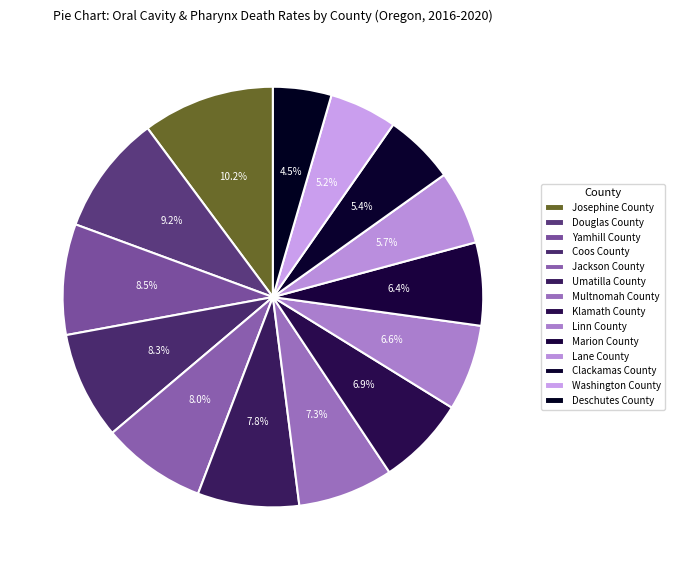

Do Klamath County and Washington County together represent more than half of the pie?

No